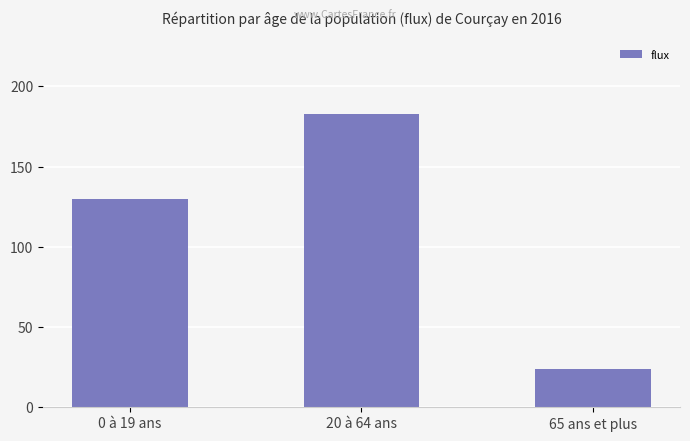

Are the bars horizontal?

No